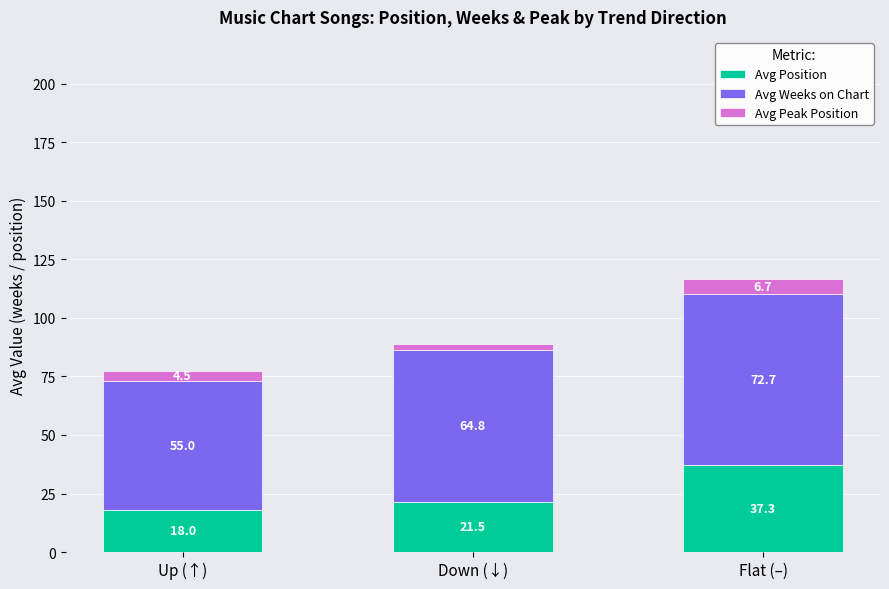

Reading right to left, what are the values for Avg Position?

Flat (–)=37.3	Down (↓)=21.5	Up (↑)=18.0